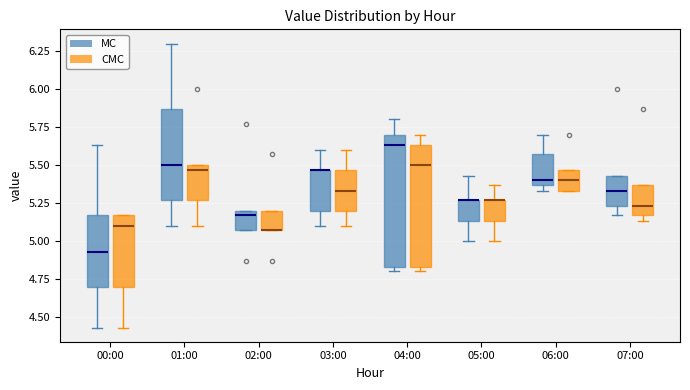

Reading left to right, read every box against the y-axis: the position of its median line, the range the box covers, and the ends of its whiskers. The values are not printed on the chart, so give them approximately, as read against the axis.

00:00 (MC): median 4.95, box 4.70 to 5.15, whiskers 4.45 to 5.65
00:00 (CMC): median 5.10, box 4.70 to 5.15, whiskers 4.45 to 5.15
01:00 (MC): median 5.50, box 5.25 to 5.85, whiskers 5.10 to 6.30
01:00 (CMC): median 5.45, box 5.25 to 5.50, whiskers 5.10 to 5.50
02:00 (MC): median 5.15, box 5.05 to 5.20, whiskers 5.05 to 5.20
02:00 (CMC): median 5.05 (drawn on the box's lower edge), box 5.05 to 5.20, whiskers 5.05 to 5.20
03:00 (MC): median 5.45 (drawn on the box's upper edge), box 5.20 to 5.45, whiskers 5.10 to 5.60
03:00 (CMC): median 5.35, box 5.20 to 5.45, whiskers 5.10 to 5.60
04:00 (MC): median 5.65, box 4.85 to 5.70, whiskers 4.80 to 5.80
04:00 (CMC): median 5.50, box 4.85 to 5.65, whiskers 4.80 to 5.70
05:00 (MC): median 5.25 (drawn on the box's upper edge), box 5.15 to 5.25, whiskers 5.00 to 5.45
05:00 (CMC): median 5.25 (drawn on the box's upper edge), box 5.15 to 5.25, whiskers 5.00 to 5.35
06:00 (MC): median 5.40, box 5.35 to 5.55, whiskers 5.35 (just below the box's lower edge) to 5.70
06:00 (CMC): median 5.40, box 5.35 to 5.45, whiskers 5.35 to 5.45
07:00 (MC): median 5.35, box 5.25 to 5.45, whiskers 5.15 to 5.45
07:00 (CMC): median 5.25, box 5.15 to 5.35, whiskers 5.15 (just below the box's lower edge) to 5.35